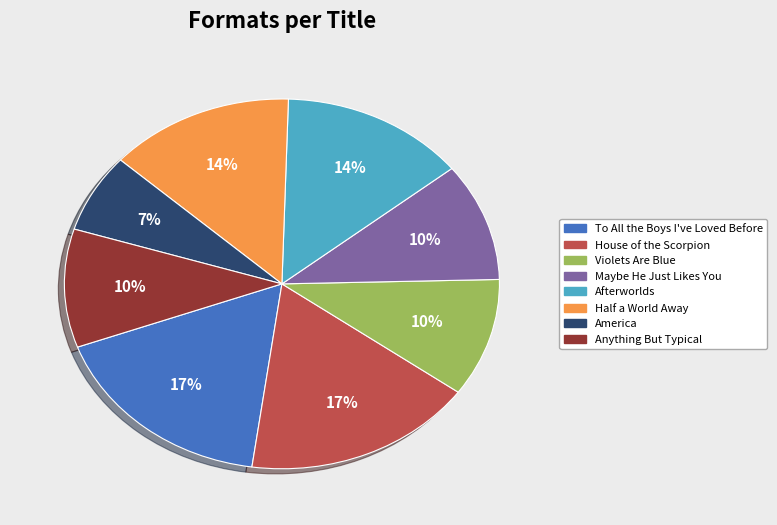

Between To All the Boys I've Loved Before and America, which is larger?

To All the Boys I've Loved Before